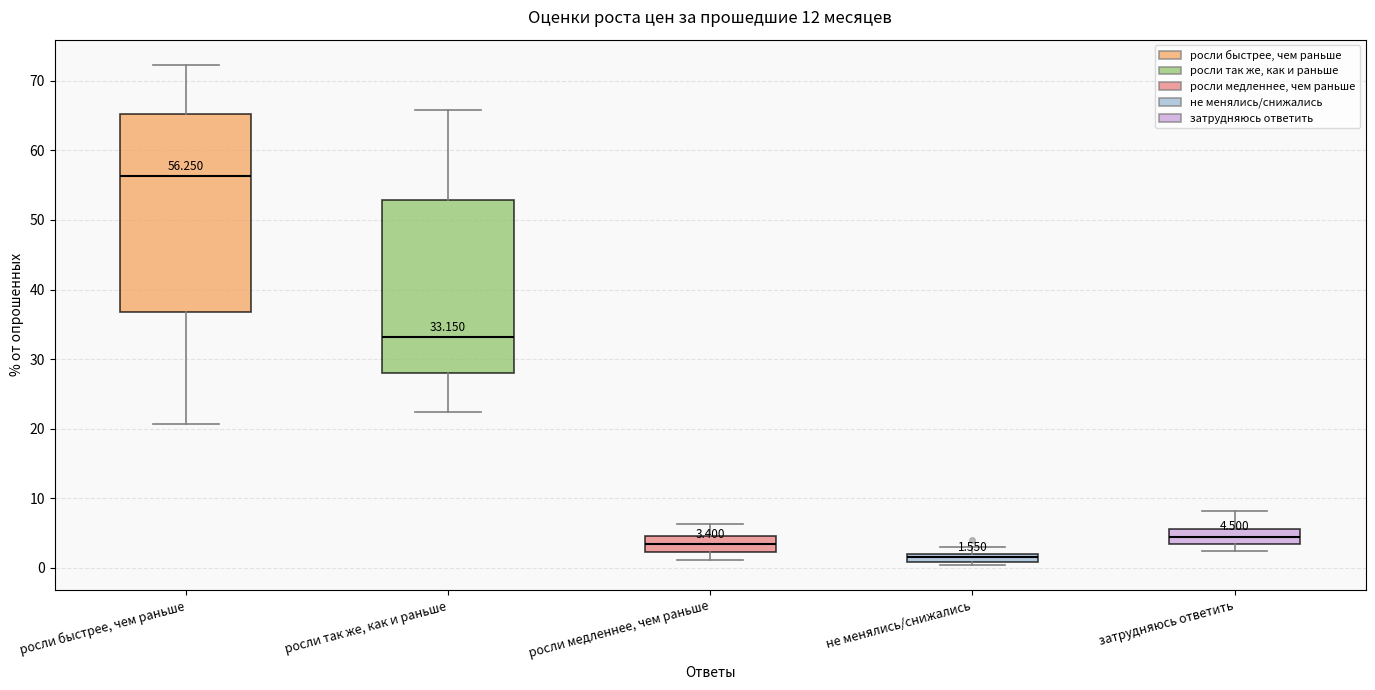

Which box's median line is the highest?

росли быстрее, чем раньше